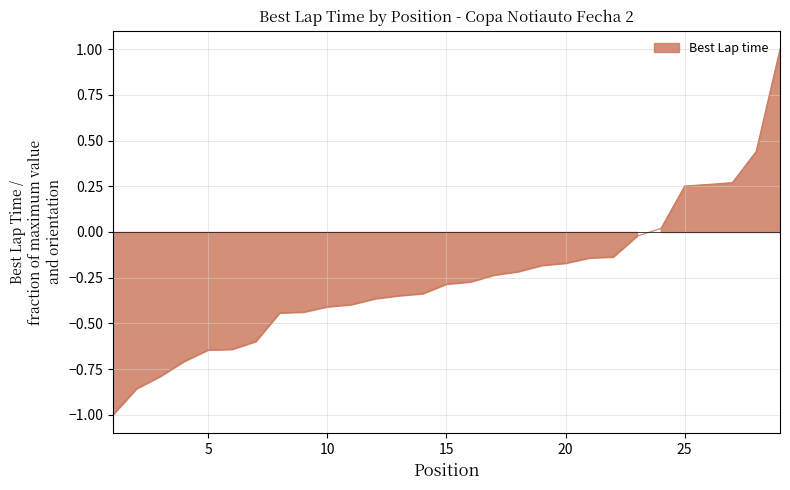

How many negative values are there?

23